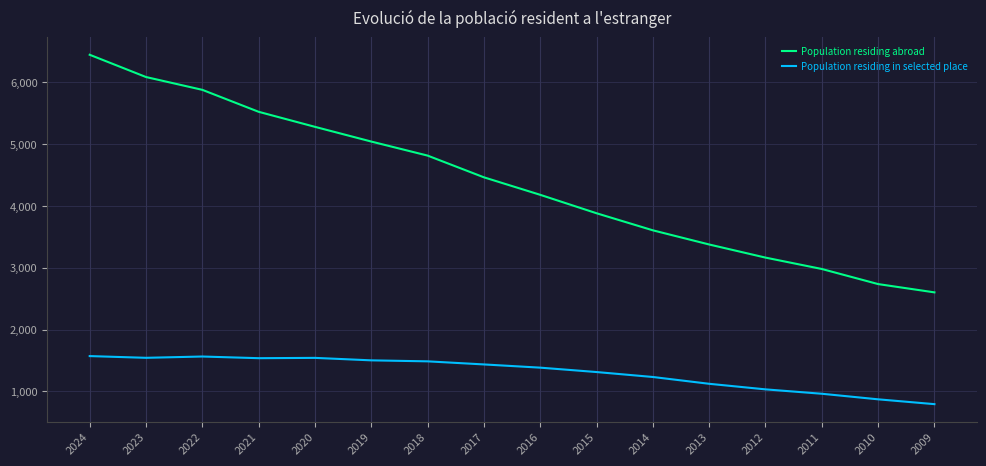

Which category has the lowest value across all series?

2009